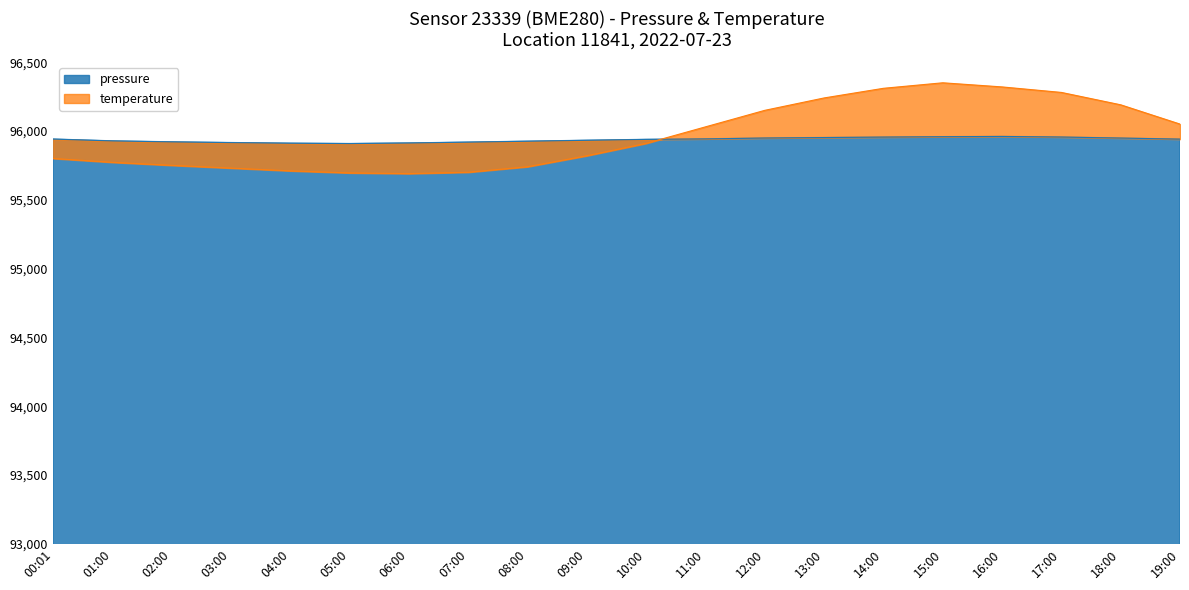

What is the label of the 10th point from the right?

10:00